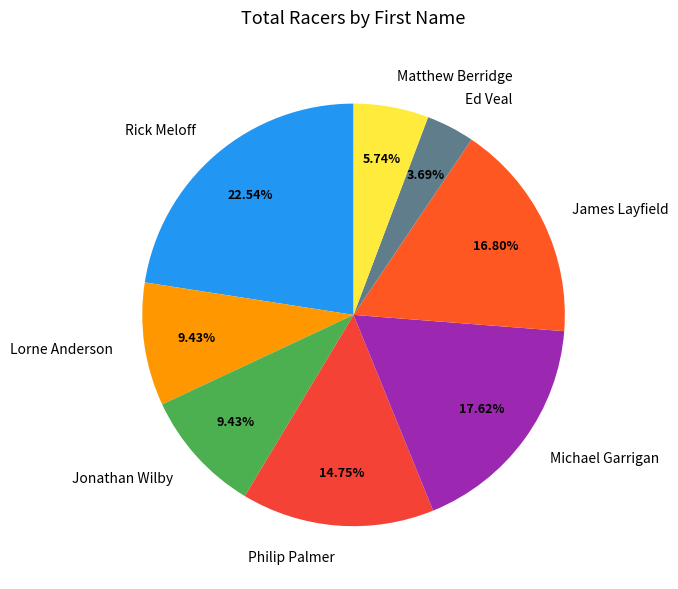

To the nearest percent, what portion does Ed Veal represent?

4%